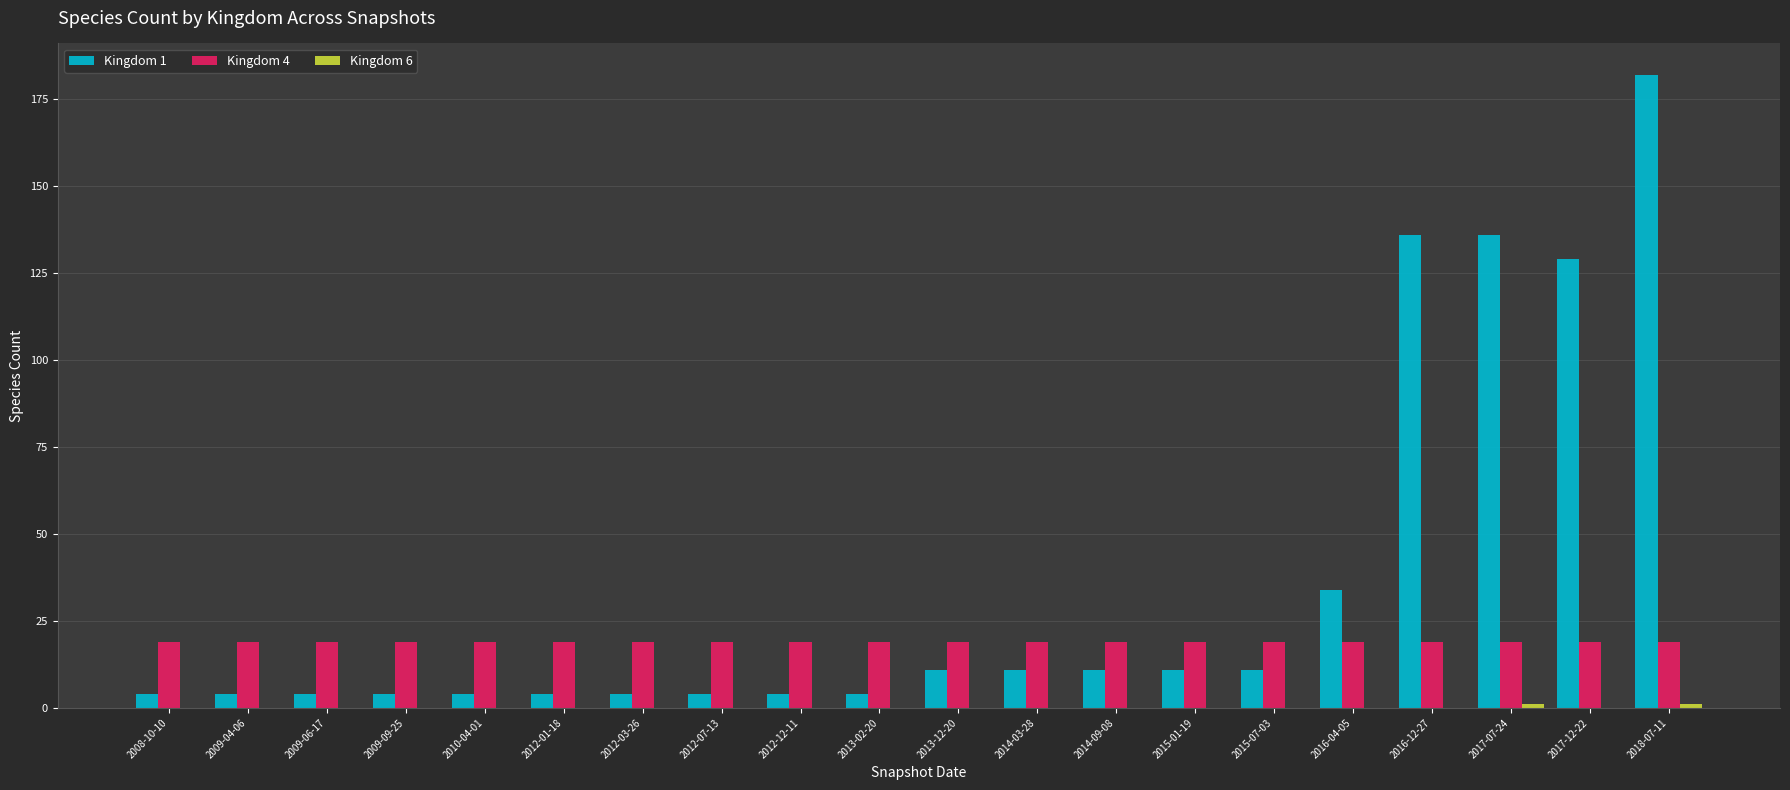

Which series changed the most between 2008-10-10 and 2016-04-05?

Kingdom 1